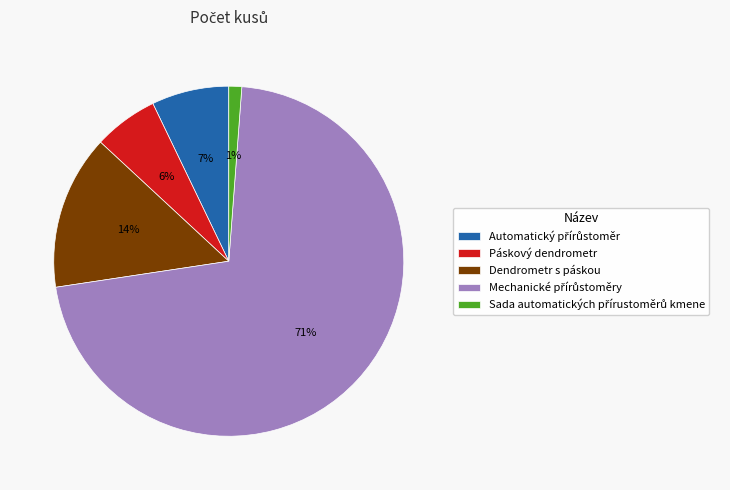

Is it true that Páskový dendrometr is 6% of the pie?

True